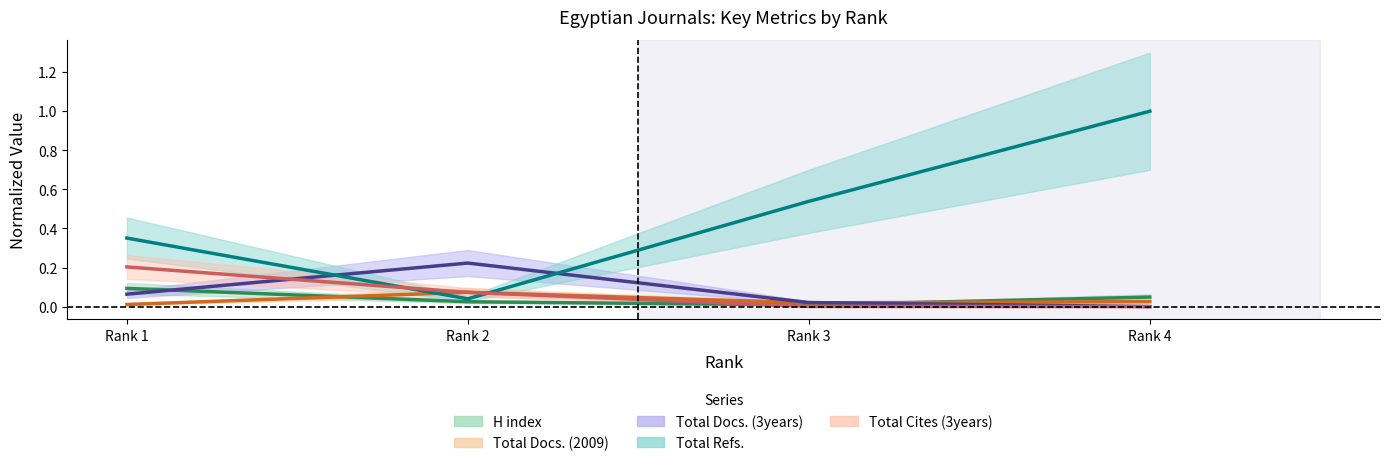

How many series are shown in this chart?

5